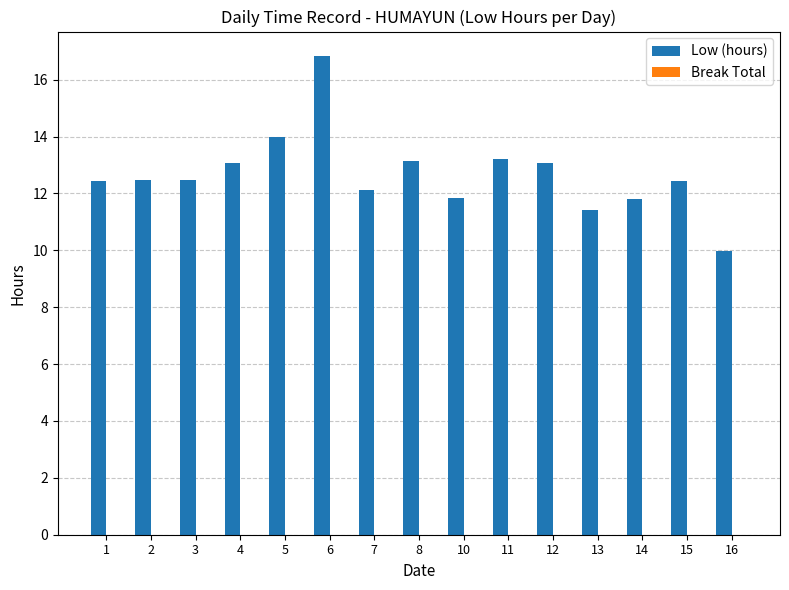

How many bars are there in total?

15